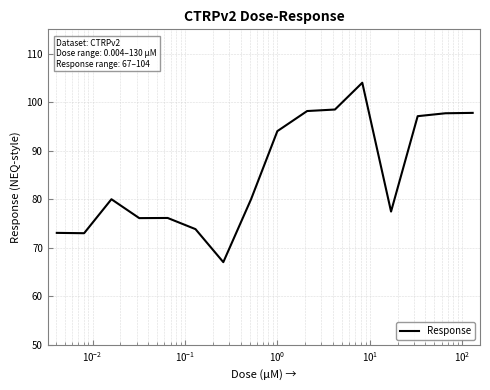

What is the smallest value displayed?

67.0